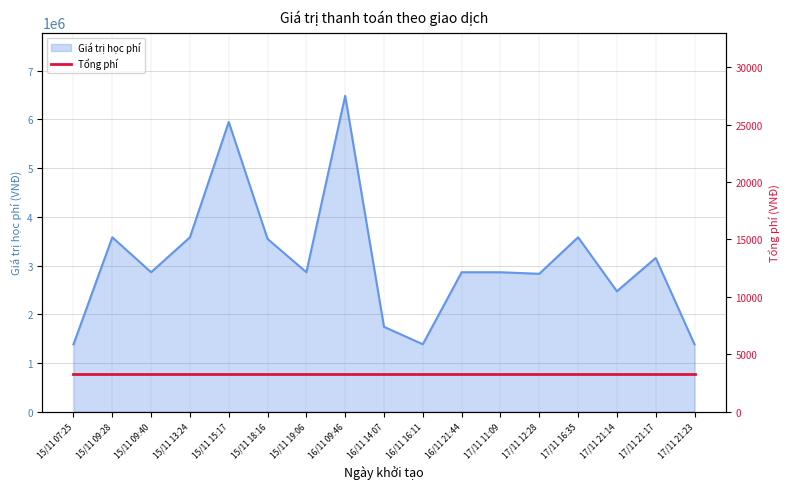

What is the change in value from 15/11 13:24 to 17/11 11:09?

-718000